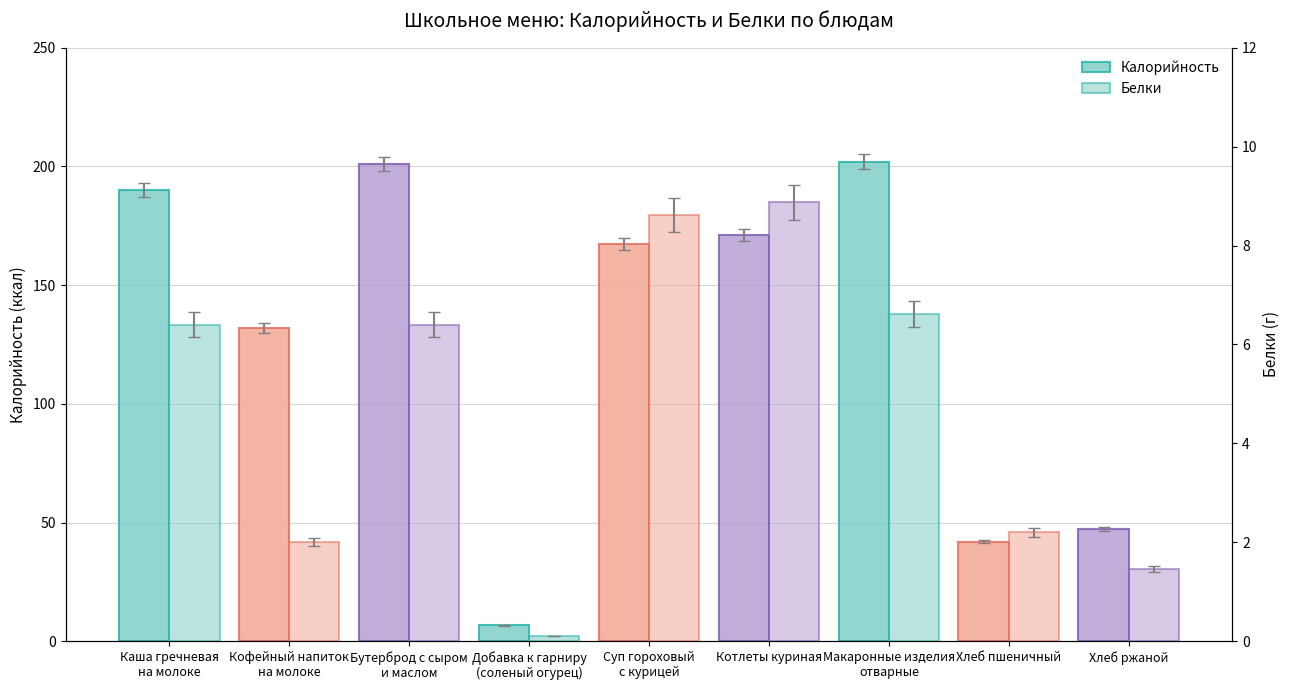

Reading left to right, list all the values displayed in this chart.

Калорийность: Каша гречневая
на молоке=190.0	Кофейный напиток
на молоке=132.0	Бутерброд с сыром
и маслом=201.0	Добавка к гарниру
(соленый огурец)=6.7	Суп гороховый
с курицей=167.2	Котлеты куриная=171.0	Макаронные изделия
отварные=202.0	Хлеб пшеничный=42.0	Хлеб ржаной=47.2
Белки: Каша гречневая
на молоке=6.4	Кофейный напиток
на молоке=2.0	Бутерброд с сыром
и маслом=6.4	Добавка к гарниру
(соленый огурец)=0.1	Суп гороховый
с курицей=8.6	Котлеты куриная=8.9	Макаронные изделия
отварные=6.6	Хлеб пшеничный=2.2	Хлеб ржаной=1.5